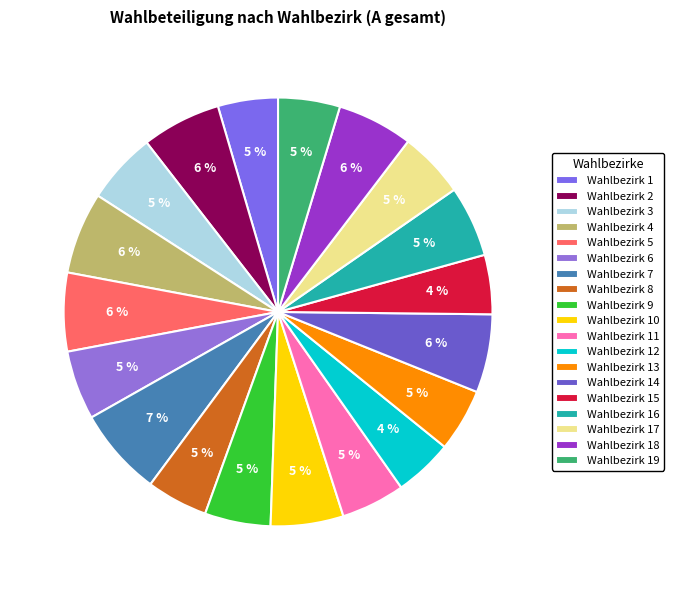

Which slice is the smallest?

Wahlbezirk 12